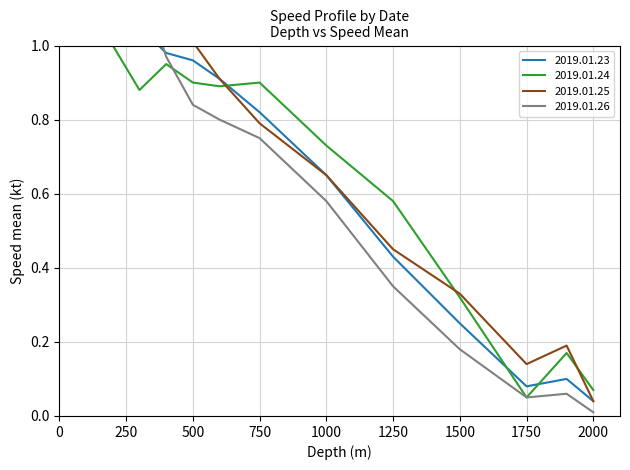

True or false: 2019.01.23 and 2019.01.24 intersect in this chart.

True